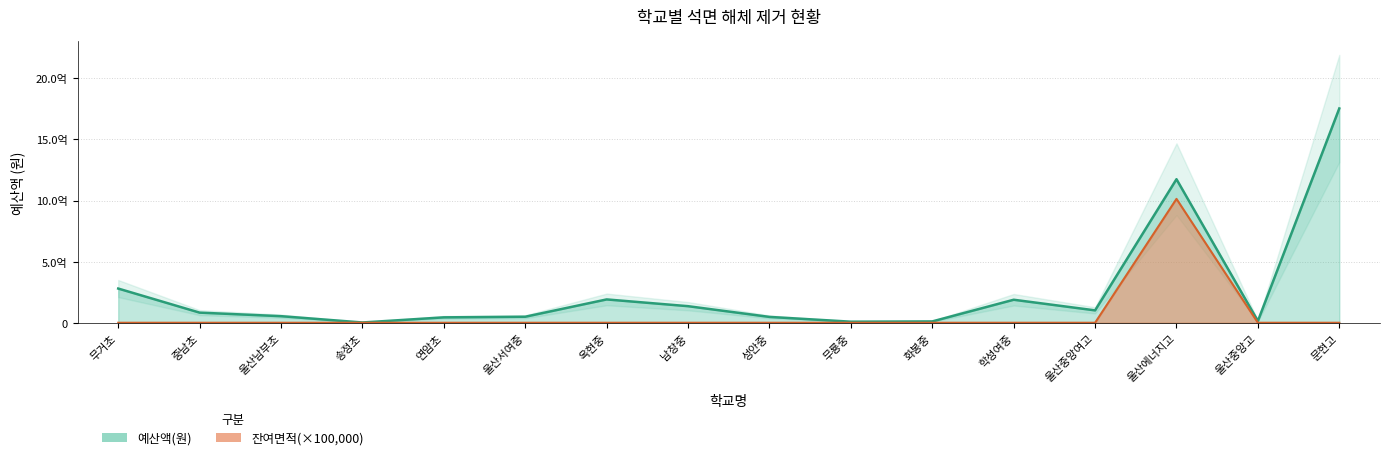

Reading left to right, extract all data points from this chart.

예산액(원): 279828000	82770000	53757000	2172000	44164000	49235000	190889000	135584000	47784000	8688000	10860000	188240000	101360000	1174630000	14480000	1753566000
잔여면적: 0	0	0	0	0	0	0	0	0	0	0	0	0	1013600000	0	0